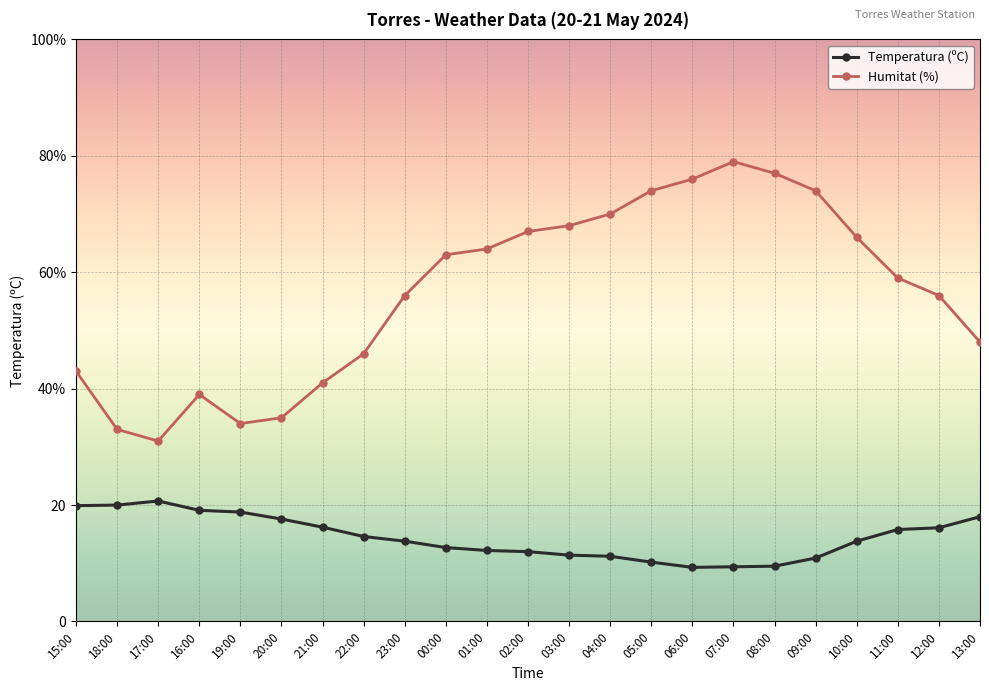

Does the chart have visible grid lines?

Yes